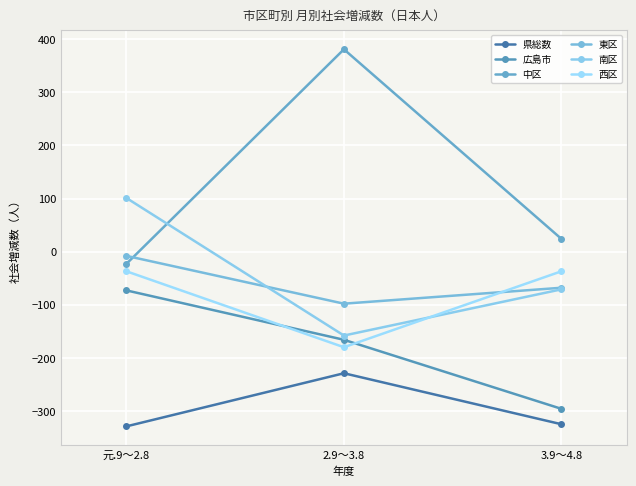

At which label is 南区 closest to -28?

3.9～4.8